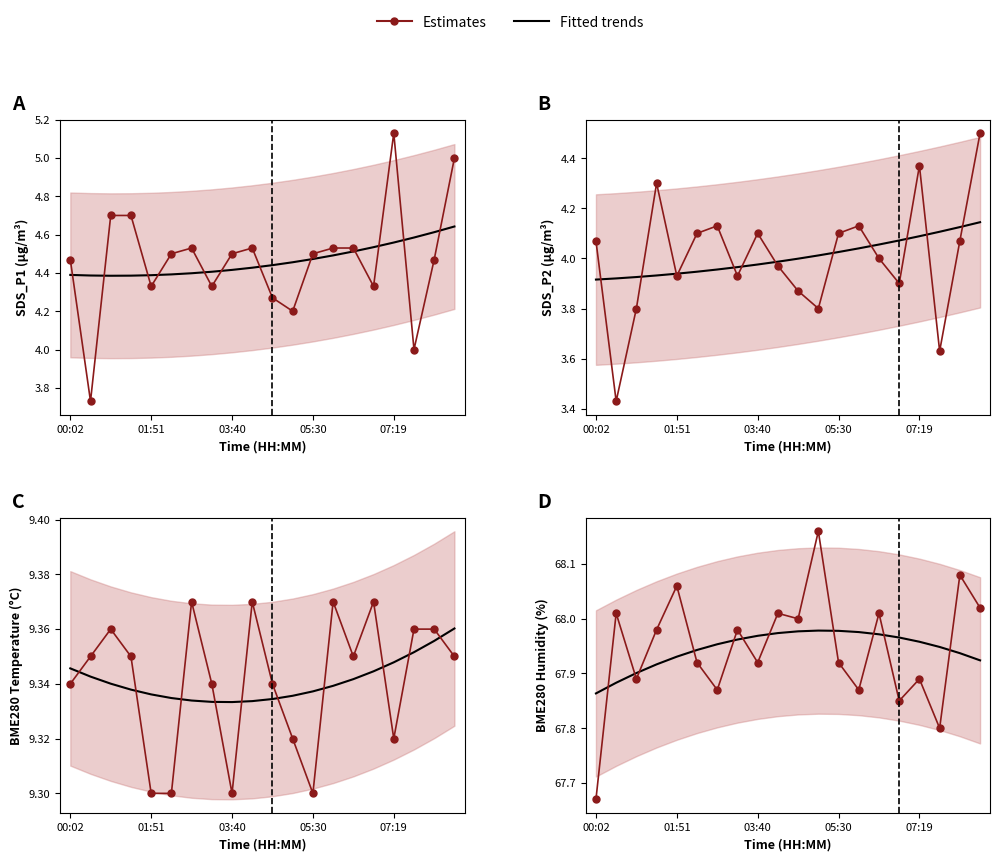

True or false: Estimates and Fitted trends intersect in this chart.

True